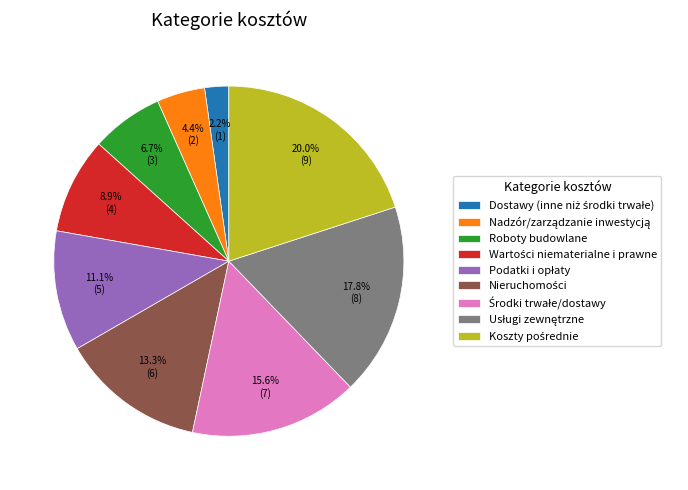

How much of the chart is everything except Roboty budowlane?

93.3%